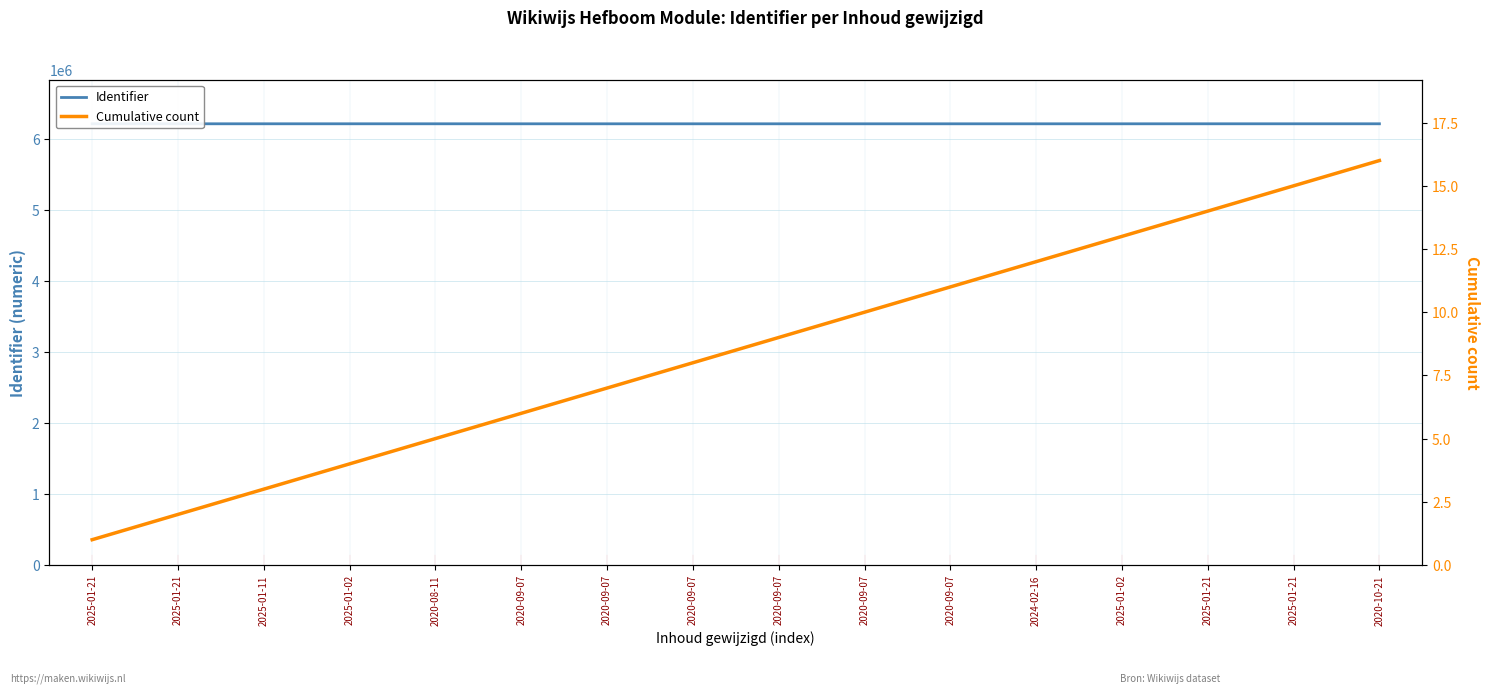

At which label does Identifier first exceed 6211886?

2025-01-21